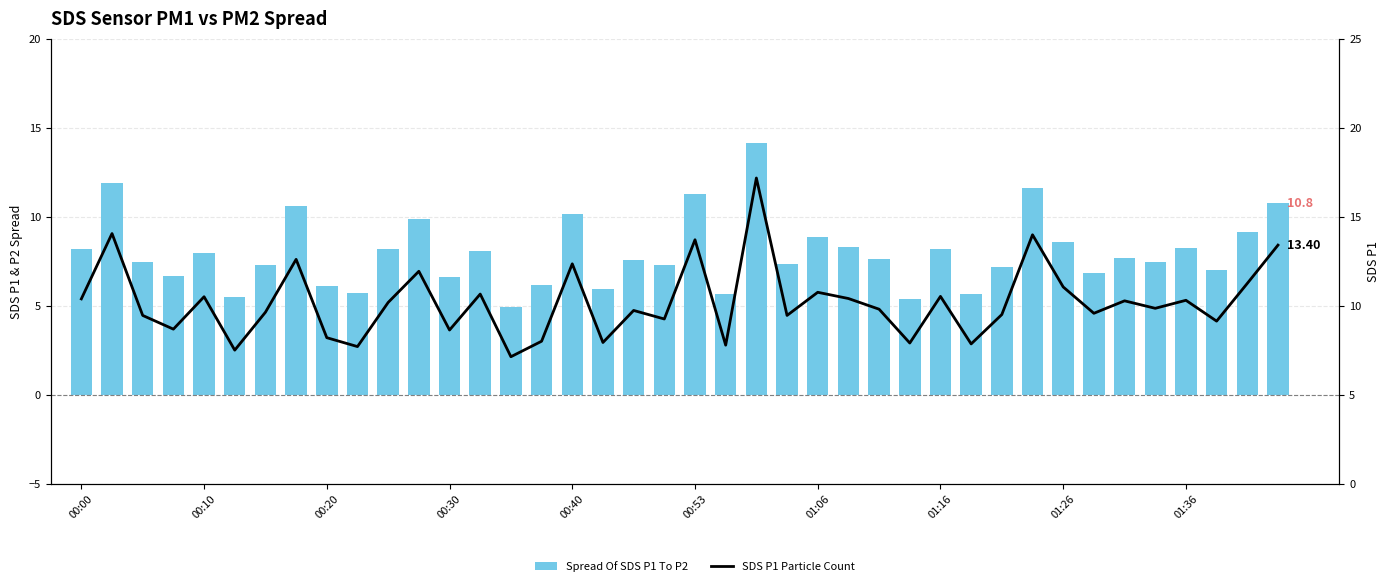

At which category does the chart reach its peak across all series?

22